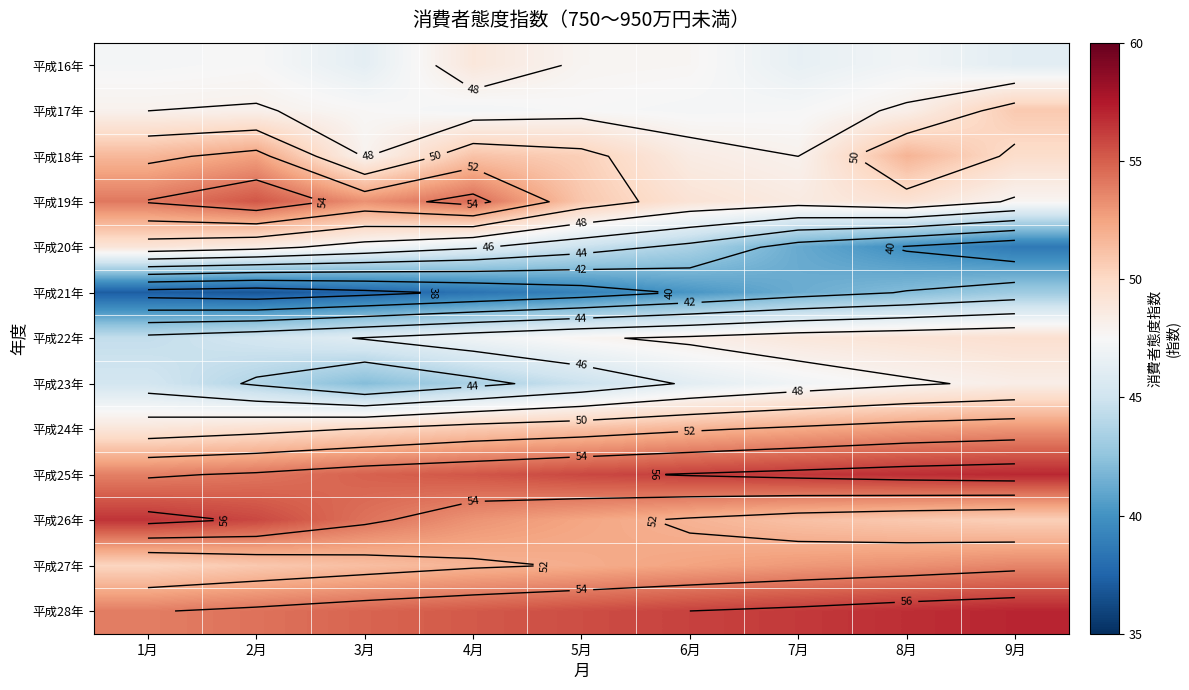

What is the sum of all 平成25年 values?

500.1